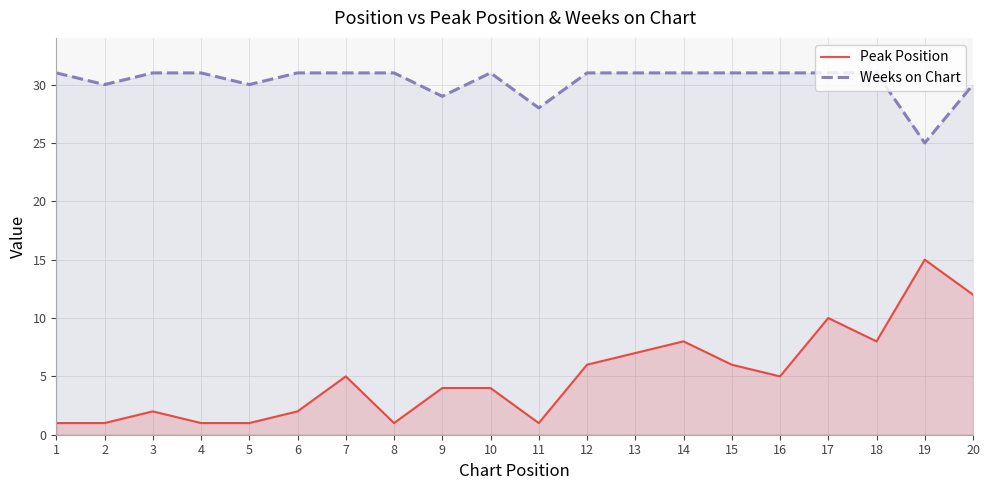

How many series are shown in this chart?

2